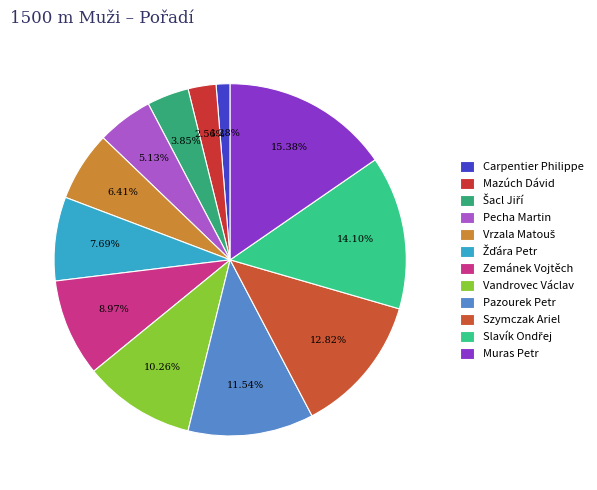

Approximately how many times larger is the value at Szymczak Ariel compared to Vandrovec Václav?

1.2